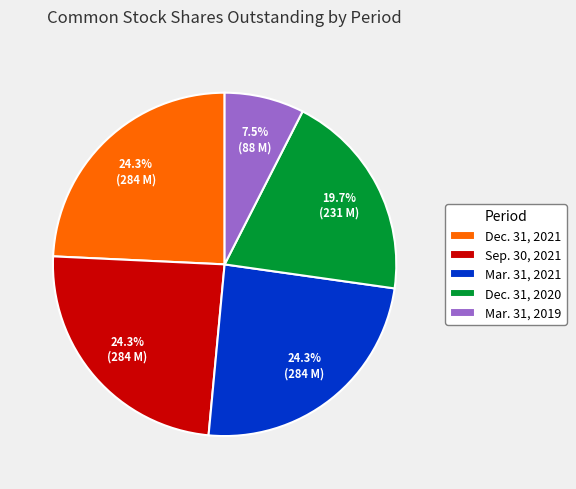

True or false: Dec. 31, 2021 accounts for 17% of the total.

False